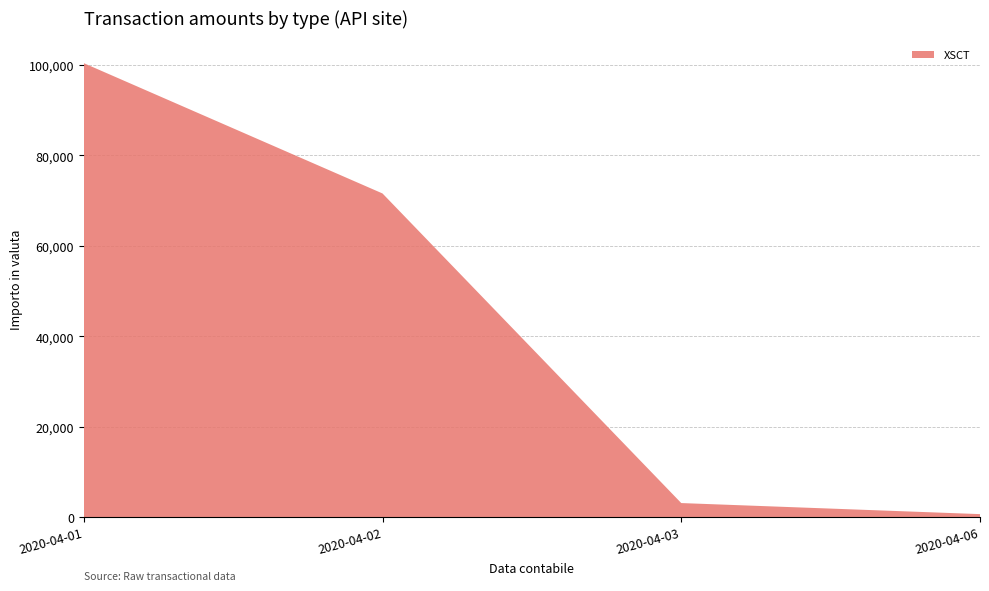

List the labels in order of value, largest first.

2020-04-01, 2020-04-02, 2020-04-03, 2020-04-06